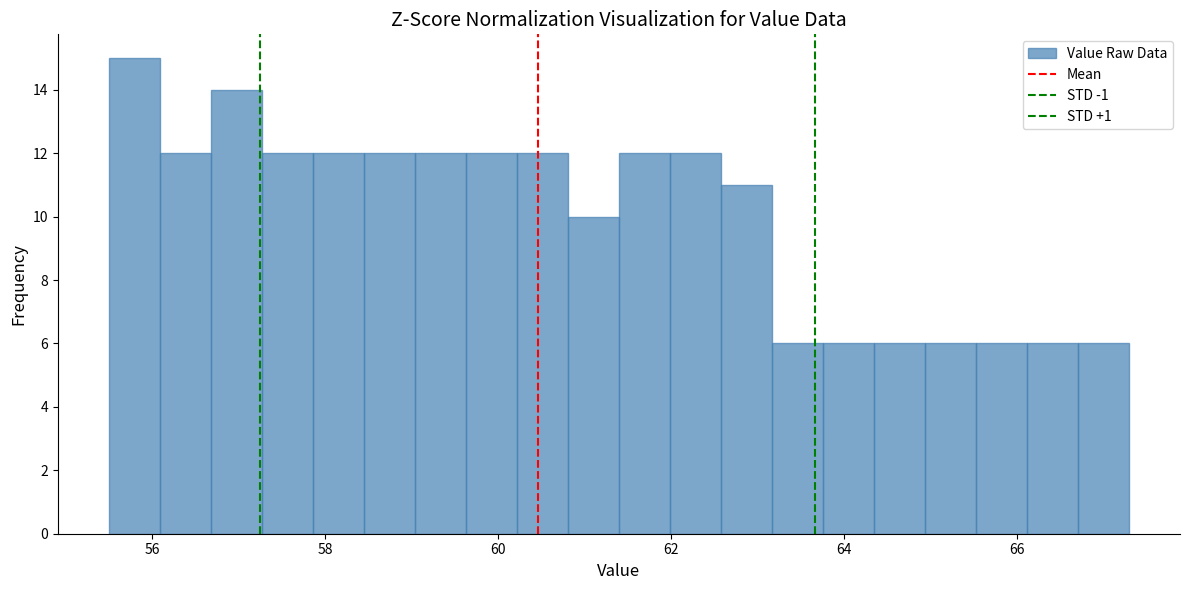

Around what value on the x-axis is the tallest bar? Give the approximate position of its centre, as read against the axis.

55.8